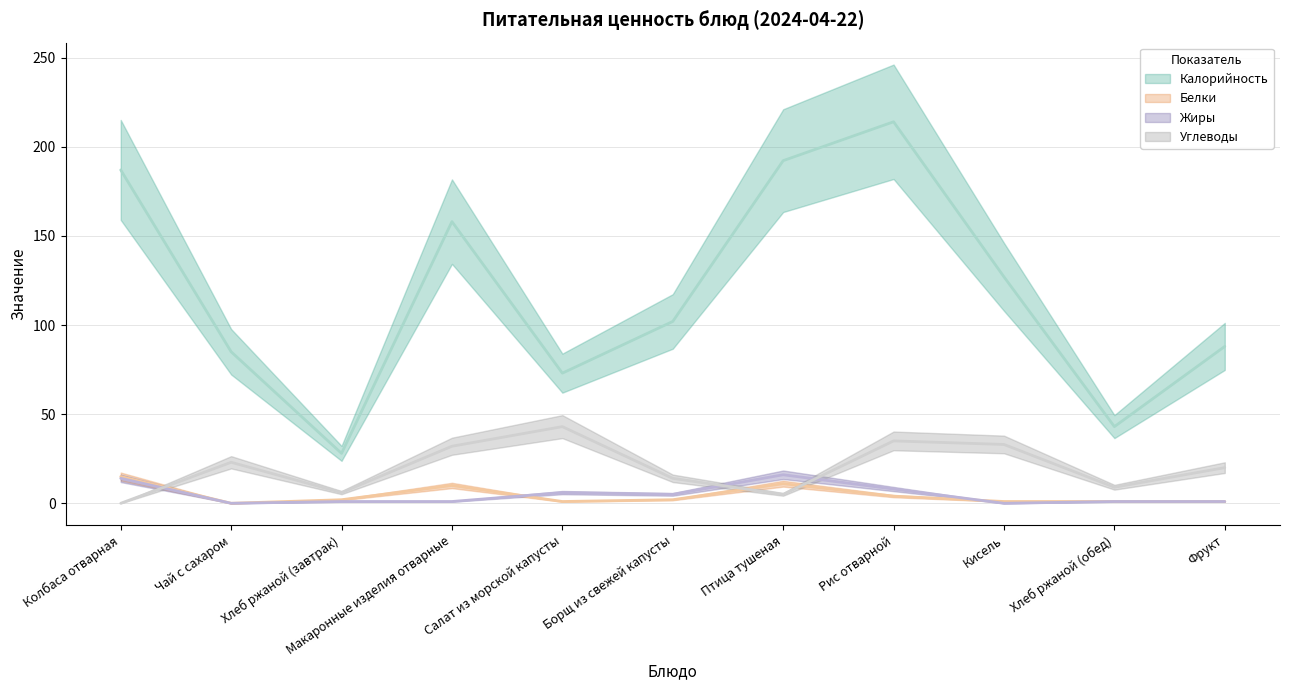

Reading left to right, extract all data points from this chart.

Калорийность: Колбаса отварная=187.0	Чай с сахаром=85.0	Хлеб ржаной (завтрак)=28.0	Макаронные изделия отварные=158.0	Салат из морской капусты=73.0	Борщ из свежей капусты=102.0	Птица тушеная=192.2	Рис отварной=214.0	Кисель=127.0	Хлеб ржаной (обед)=43.0	Фрукт=88.0
Белки: Колбаса отварная=15.0	Чай с сахаром=0.0	Хлеб ржаной (завтрак)=2.0	Макаронные изделия отварные=10.0	Салат из морской капусты=1.0	Борщ из свежей капусты=2.0	Птица тушеная=11.0	Рис отварной=4.0	Кисель=1.0	Хлеб ржаной (обед)=1.0	Фрукт=1.0
Жиры: Колбаса отварная=14.0	Чай с сахаром=0.0	Хлеб ржаной (завтрак)=1.0	Макаронные изделия отварные=1.0	Салат из морской капусты=6.0	Борщ из свежей капусты=5.0	Птица тушеная=16.0	Рис отварной=8.0	Кисель=0.0	Хлеб ржаной (обед)=1.0	Фрукт=1.0
Углеводы: Колбаса отварная=0.0	Чай с сахаром=23.0	Хлеб ржаной (завтрак)=6.0	Макаронные изделия отварные=32.0	Салат из морской капусты=43.0	Борщ из свежей капусты=14.0	Птица тушеная=5.0	Рис отварной=35.0	Кисель=33.0	Хлеб ржаной (обед)=9.0	Фрукт=20.0